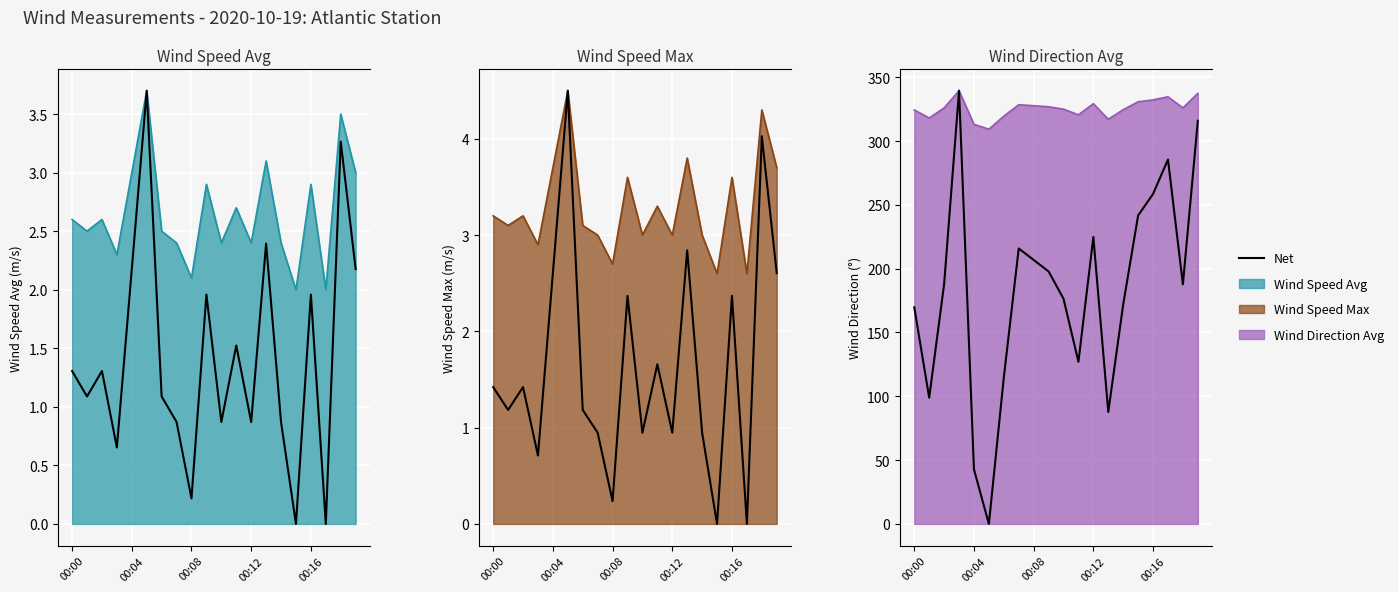

Between 15 and 11, which is larger?

15